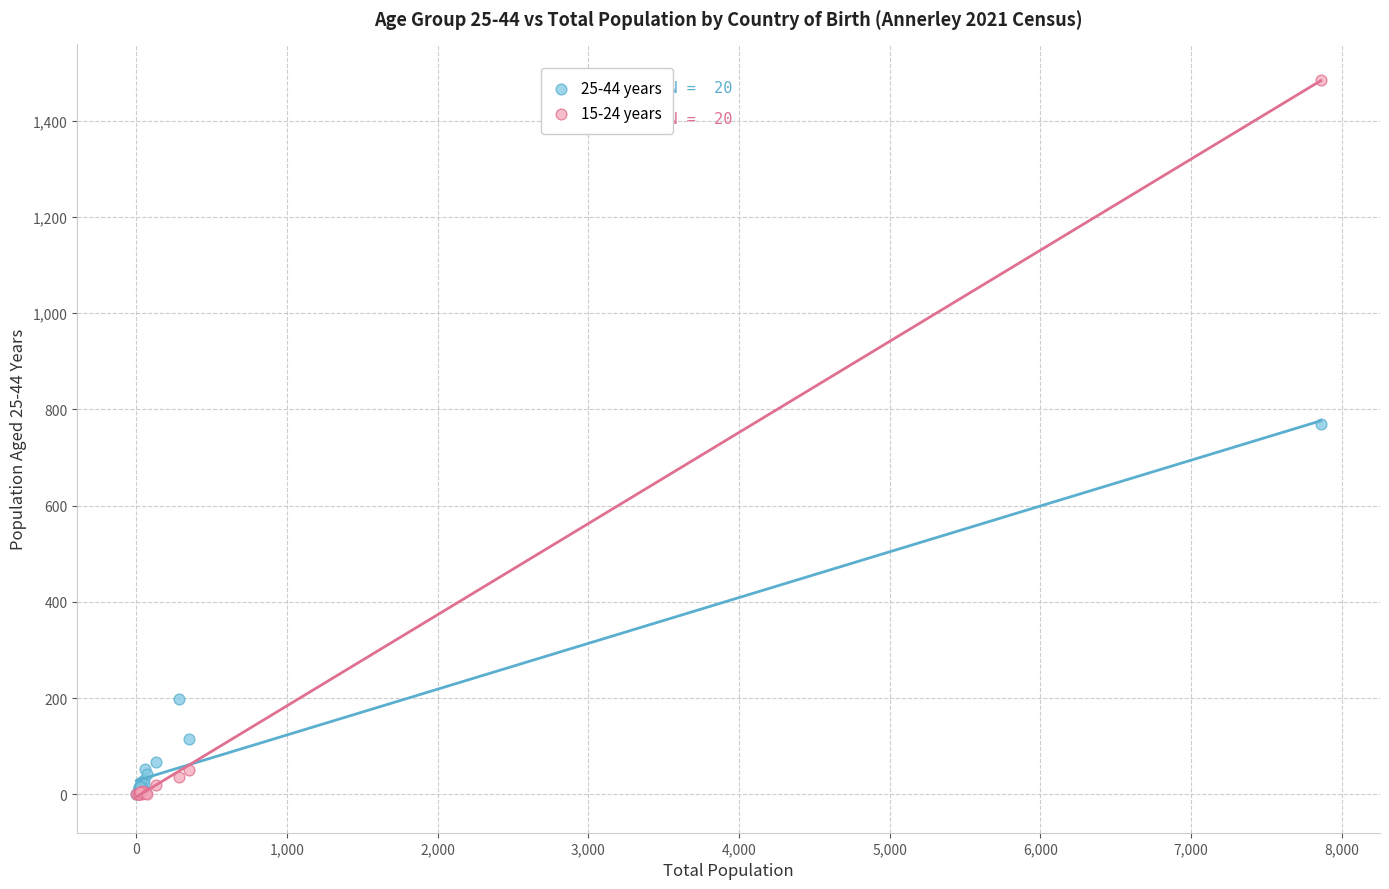

Which series reaches the maximum Y coordinate?

15-24 years